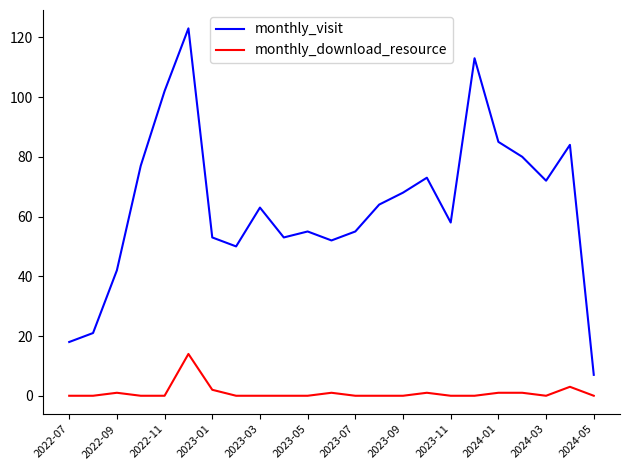

What is the average value of the monthly_download_resource series?

1